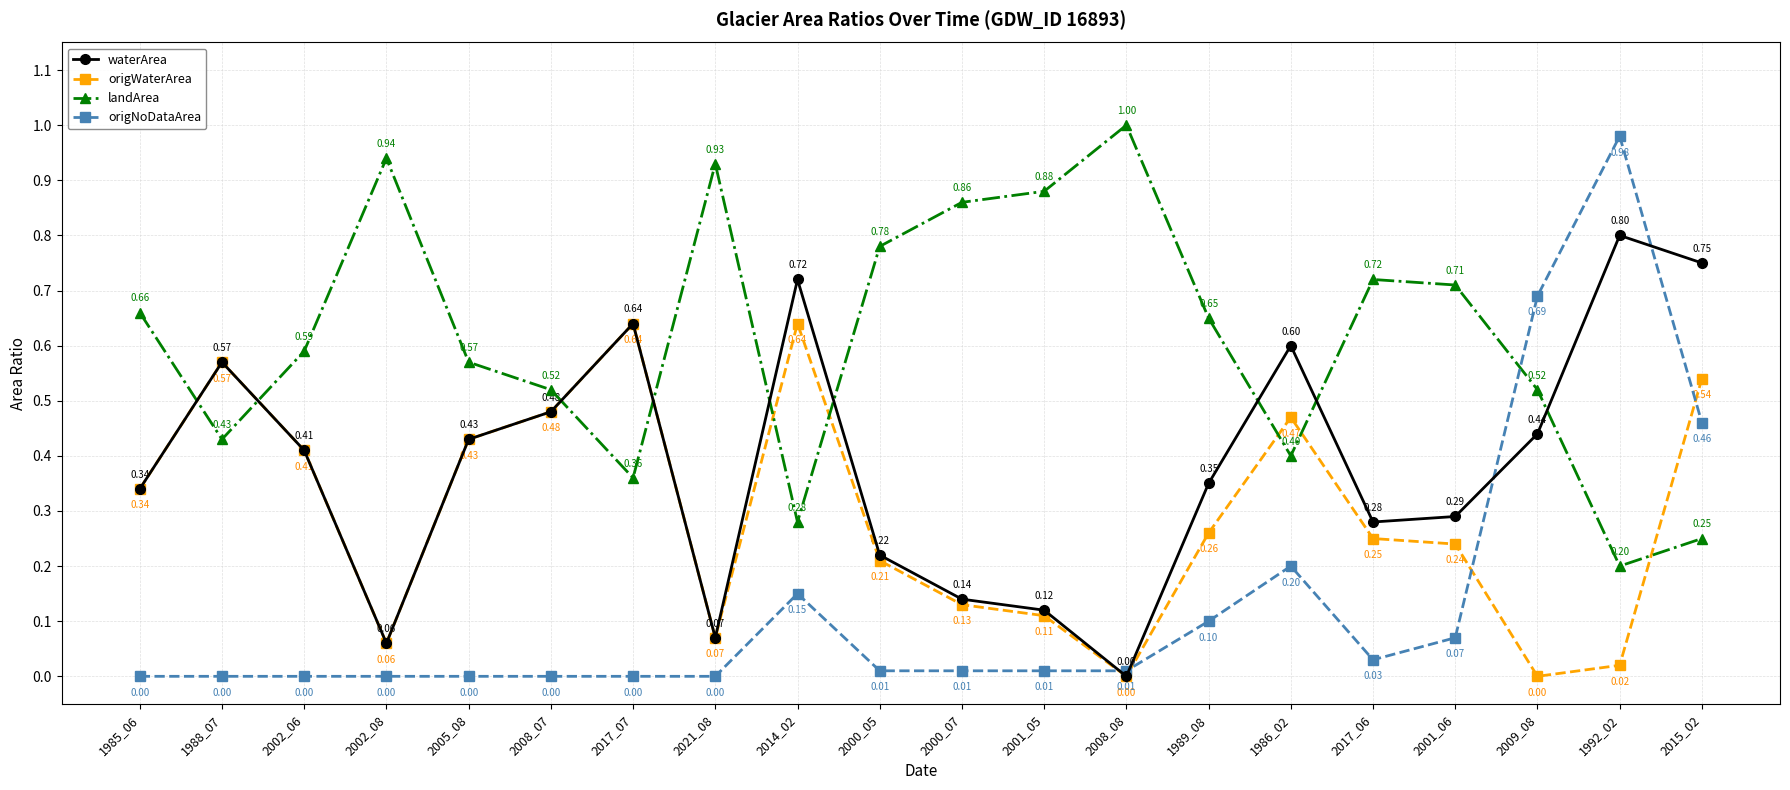

List the series in order of their overall mean, highest first.

landArea, waterArea, origWaterArea, origNoDataArea